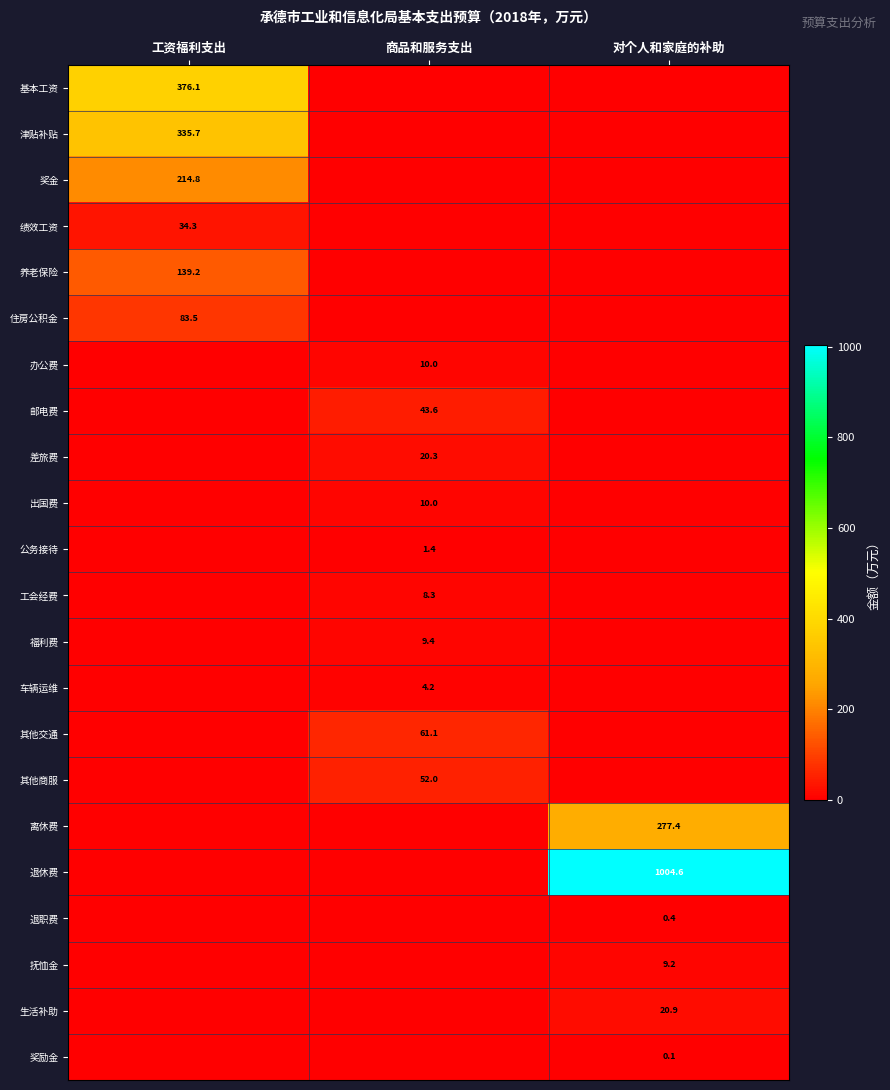

Is it true that 基本工资 equals 376.1 at 工资福利支出?

True